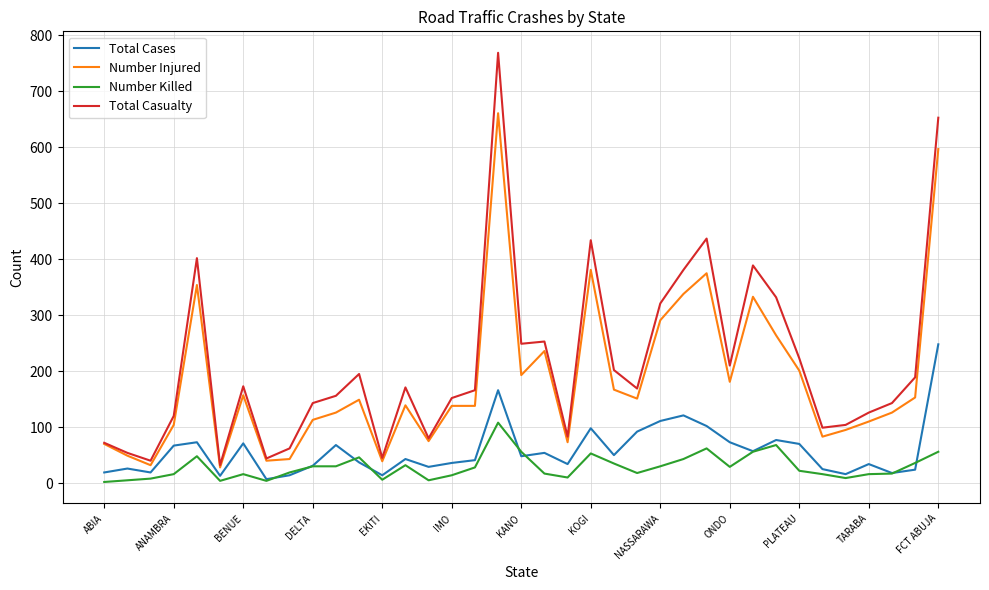

True or false: Number Killed and Total Casualty cross at least once.

False